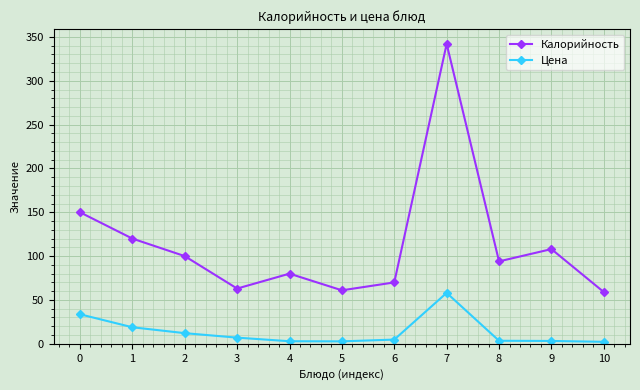

What is the minimum value for Цена?

2.3